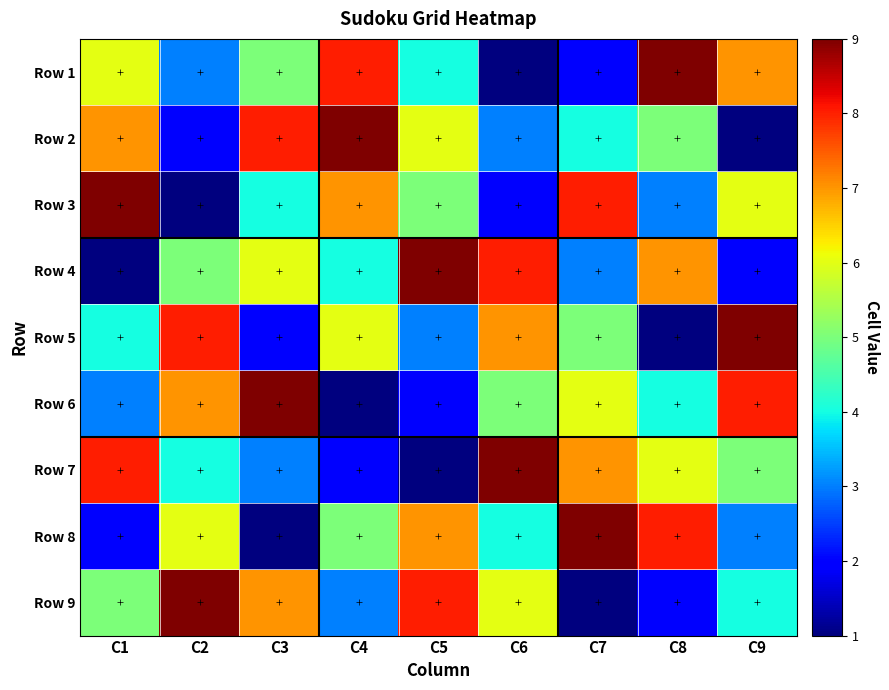

Rank the series at C2 from lowest to highest value.

Row 3, Row 2, Row 1, Row 7, Row 4, Row 8, Row 6, Row 5, Row 9